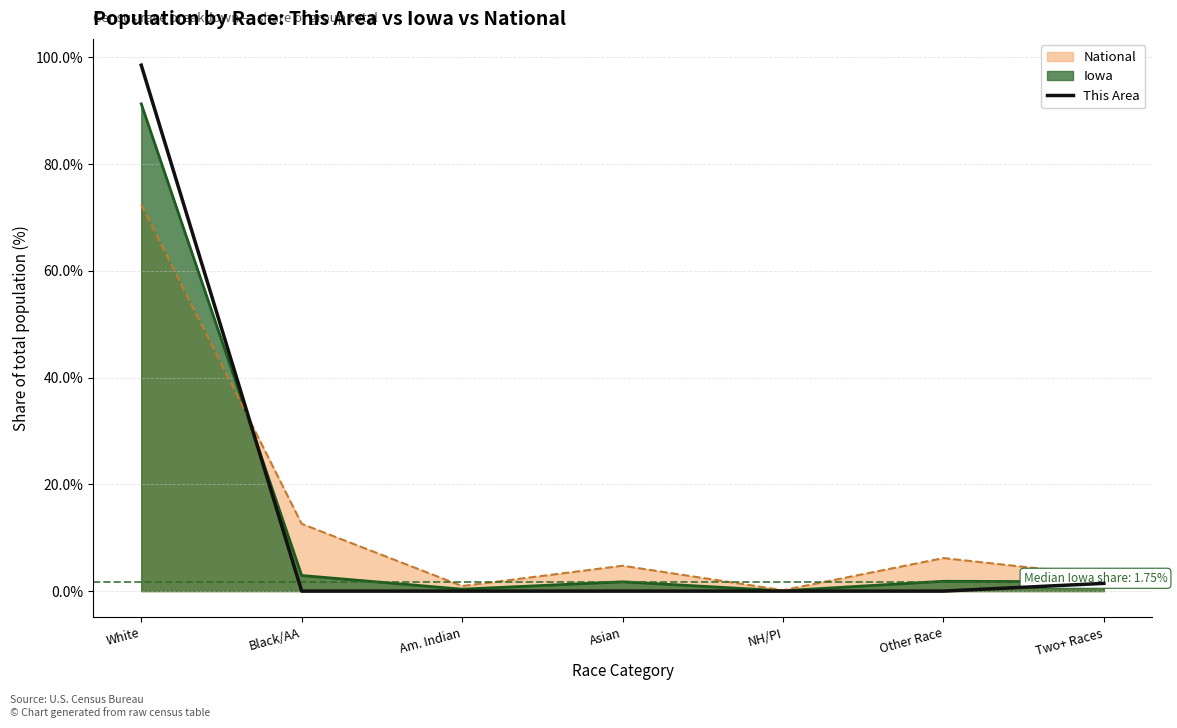

At which category does the chart reach its peak across all series?

White